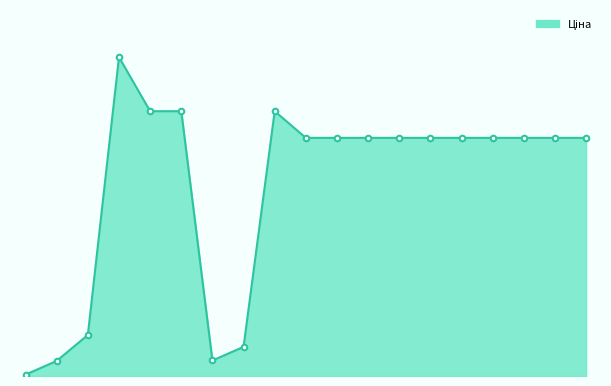

The chart shows a value of 349.5 at 15. True or false?

True